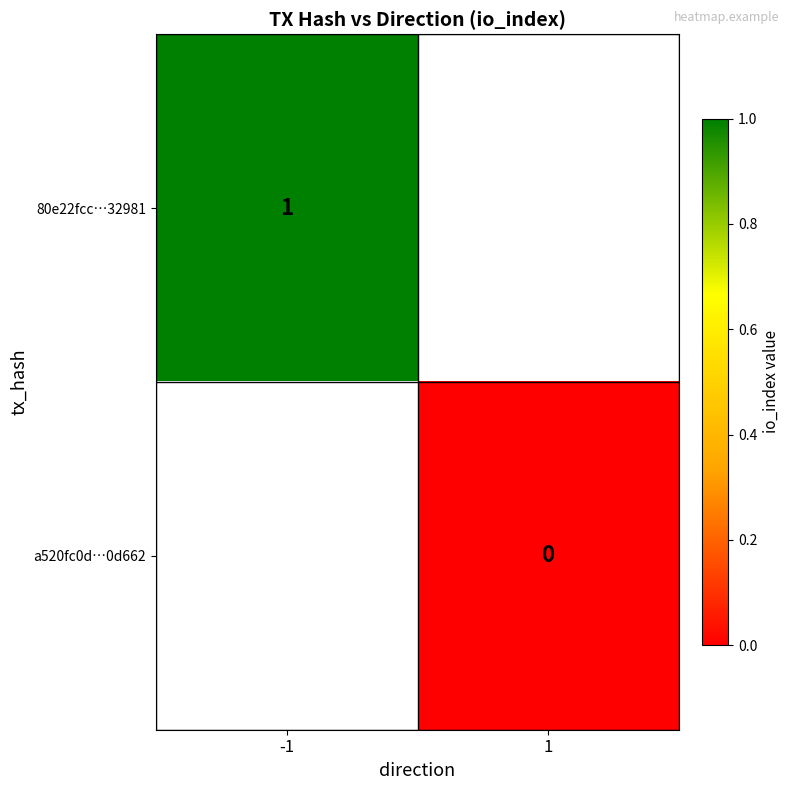

Is it true that 80e22fcc…32981 equals 1 at -1?

True